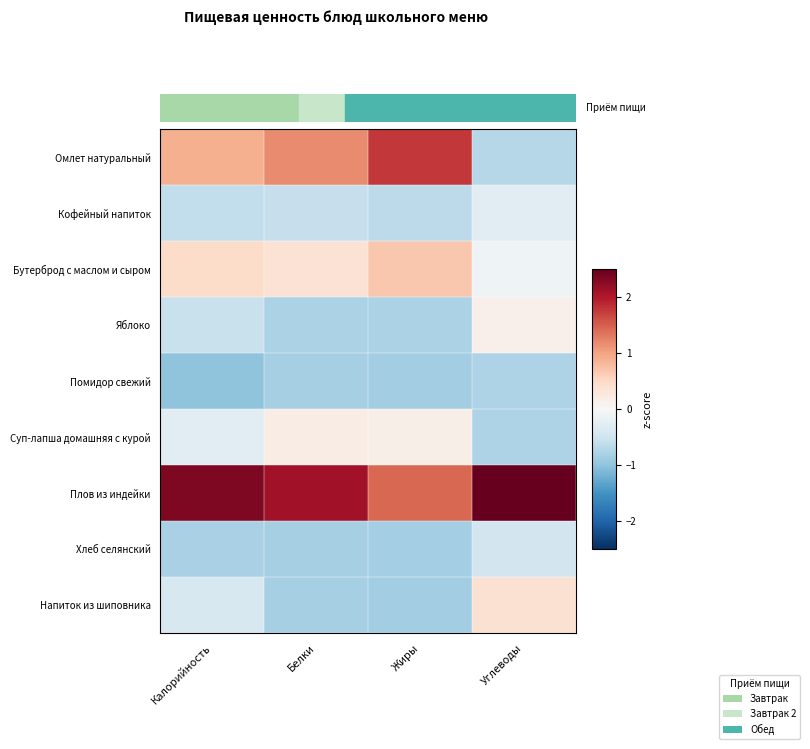

Reading left to right, what are all the values shown in this chart?

Омлет натуральный: Калорийность=0.9	Белки=1.2	Жиры=1.8	Углеводы=-0.7
Кофейный напиток: Калорийность=-0.6	Белки=-0.6	Жиры=-0.7	Углеводы=-0.3
Бутерброд с маслом и сыром: Калорийность=0.5	Белки=0.4	Жиры=0.7	Углеводы=-0.1
Яблоко: Калорийность=-0.6	Белки=-0.8	Жиры=-0.8	Углеводы=0.1
Помидор свежий: Калорийность=-1.0	Белки=-0.8	Жиры=-0.9	Углеводы=-0.8
Суп-лапша домашняя с курой: Калорийность=-0.3	Белки=0.2	Жиры=0.1	Углеводы=-0.8
Плов из индейки: Калорийность=2.3	Белки=2.1	Жиры=1.4	Углеводы=2.6
Хлеб селянский: Калорийность=-0.8	Белки=-0.8	Жиры=-0.9	Углеводы=-0.5
Напиток из шиповника: Калорийность=-0.4	Белки=-0.8	Жиры=-0.9	Углеводы=0.4